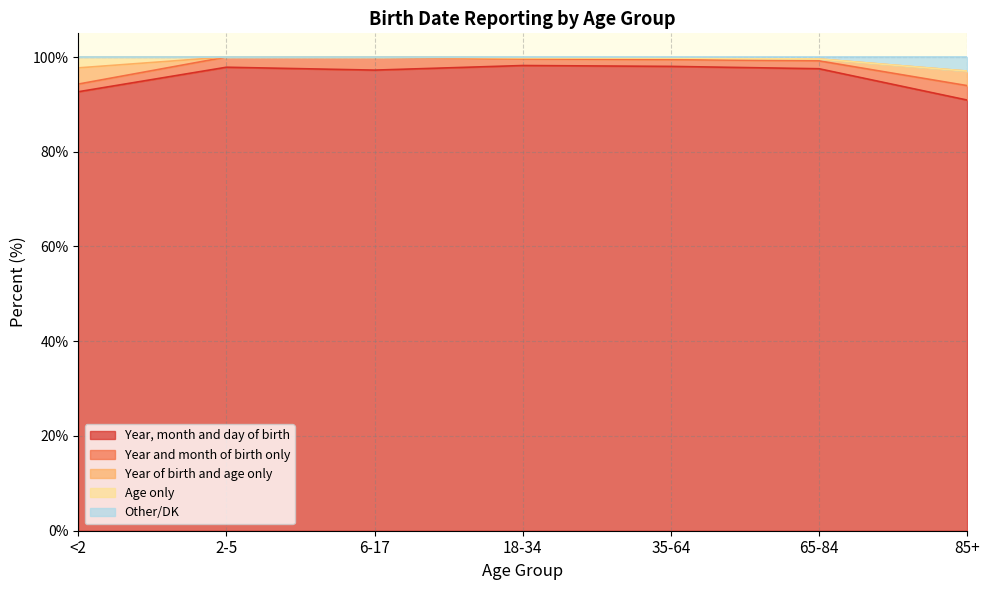

Is it true that Year, month and day of birth equals 90.9 at 85+?

True